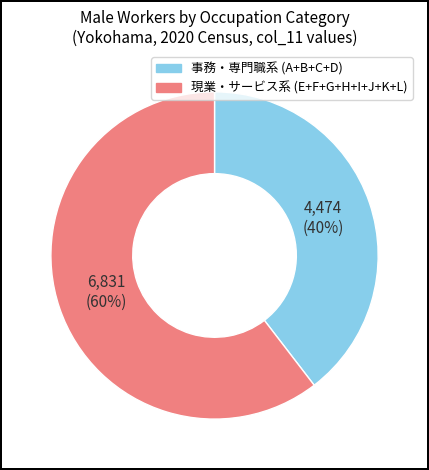

Does any single category account for the majority?

Yes